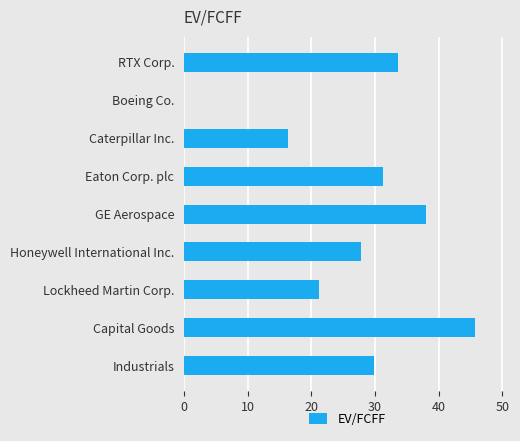

Which category has the highest value across all series?

Capital Goods